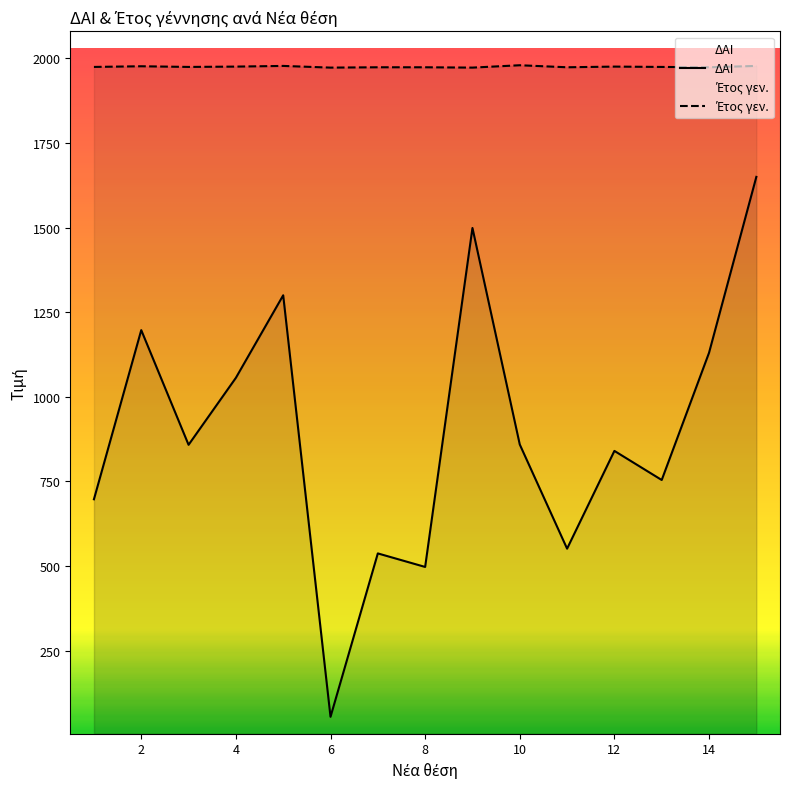

How many data points does each series have?

15